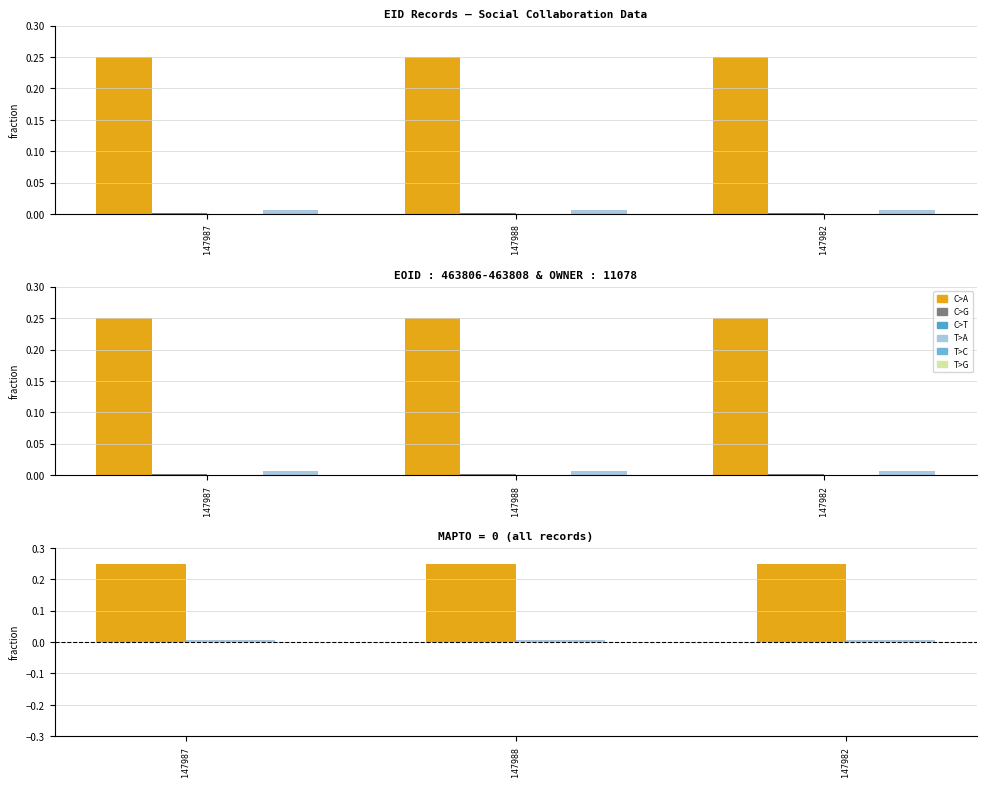

At which label is EOID closest to 0?

147987